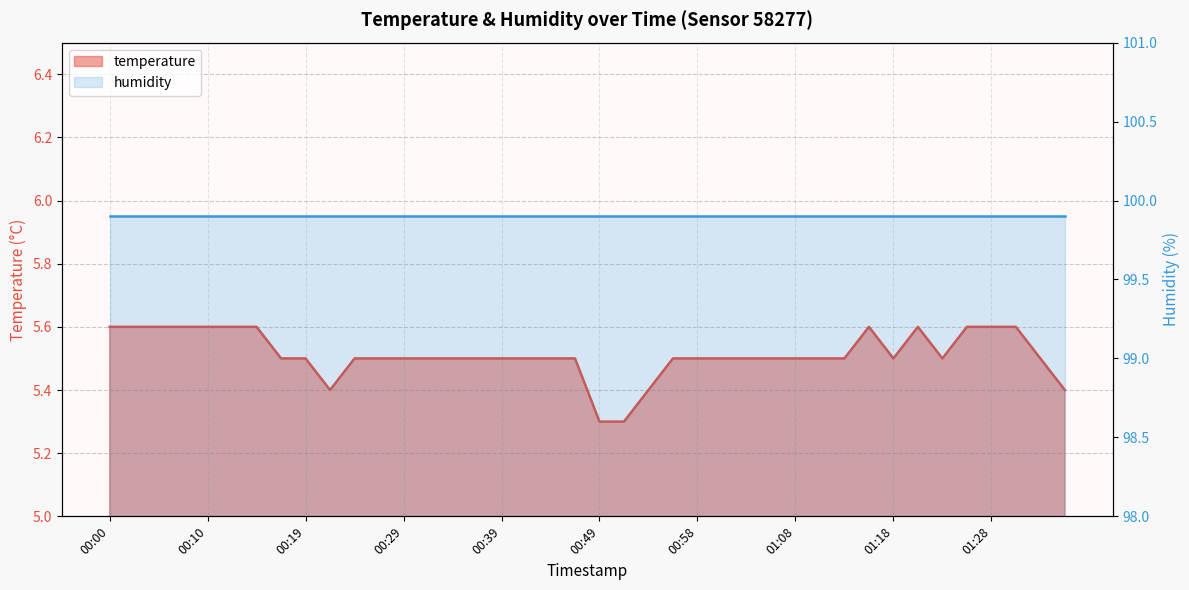

The chart shows a value of 1.4 at 00:53. True or false?

False